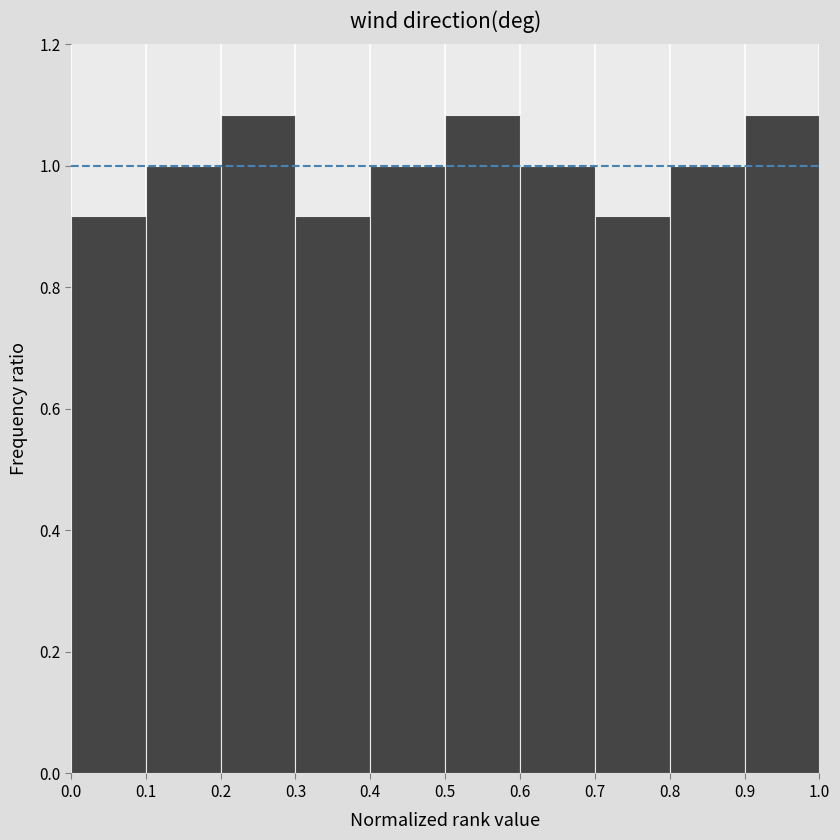

Reading left to right, list every bar in this chart as the range it spans on the x-axis followed by its height. The values are not printed on the chart, so give them approximately, as read against the axis.

0.0 to 0.1: 0.92
0.1 to 0.2: 1.00
0.2 to 0.3: 1.08
0.3 to 0.4: 0.92
0.4 to 0.5: 1.00
0.5 to 0.6: 1.08
0.6 to 0.7: 1.00
0.7 to 0.8: 0.92
0.8 to 0.9: 1.00
0.9 to 1.0: 1.08